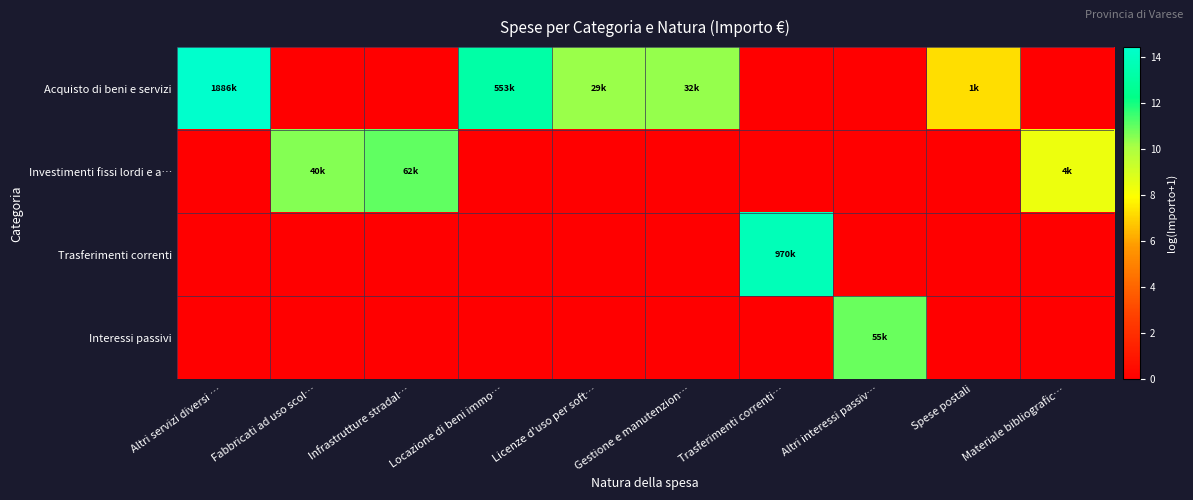

Reading right to left, extract all data points from this chart.

Acquisto di beni e servizi: Materiale bibliografic…=0.0	Spese postali=7.3	Altri interessi passiv…=0.0	Trasferimenti correnti…=0.0	Gestione e manutenzion…=10.4	Licenze d'uso per soft…=10.3	Locazione di beni immo…=13.2	Infrastrutture stradal…=0.0	Fabbricati ad uso scol…=0.0	Altri servizi diversi …=14.5
Investimenti fissi lordi e a…: Materiale bibliografic…=8.4	Spese postali=0.0	Altri interessi passiv…=0.0	Trasferimenti correnti…=0.0	Gestione e manutenzion…=0.0	Licenze d'uso per soft…=0.0	Locazione di beni immo…=0.0	Infrastrutture stradal…=11.0	Fabbricati ad uso scol…=10.6	Altri servizi diversi …=0.0
Trasferimenti correnti: Materiale bibliografic…=0.0	Spese postali=0.0	Altri interessi passiv…=0.0	Trasferimenti correnti…=13.8	Gestione e manutenzion…=0.0	Licenze d'uso per soft…=0.0	Locazione di beni immo…=0.0	Infrastrutture stradal…=0.0	Fabbricati ad uso scol…=0.0	Altri servizi diversi …=0.0
Interessi passivi: Materiale bibliografic…=0.0	Spese postali=0.0	Altri interessi passiv…=10.9	Trasferimenti correnti…=0.0	Gestione e manutenzion…=0.0	Licenze d'uso per soft…=0.0	Locazione di beni immo…=0.0	Infrastrutture stradal…=0.0	Fabbricati ad uso scol…=0.0	Altri servizi diversi …=0.0